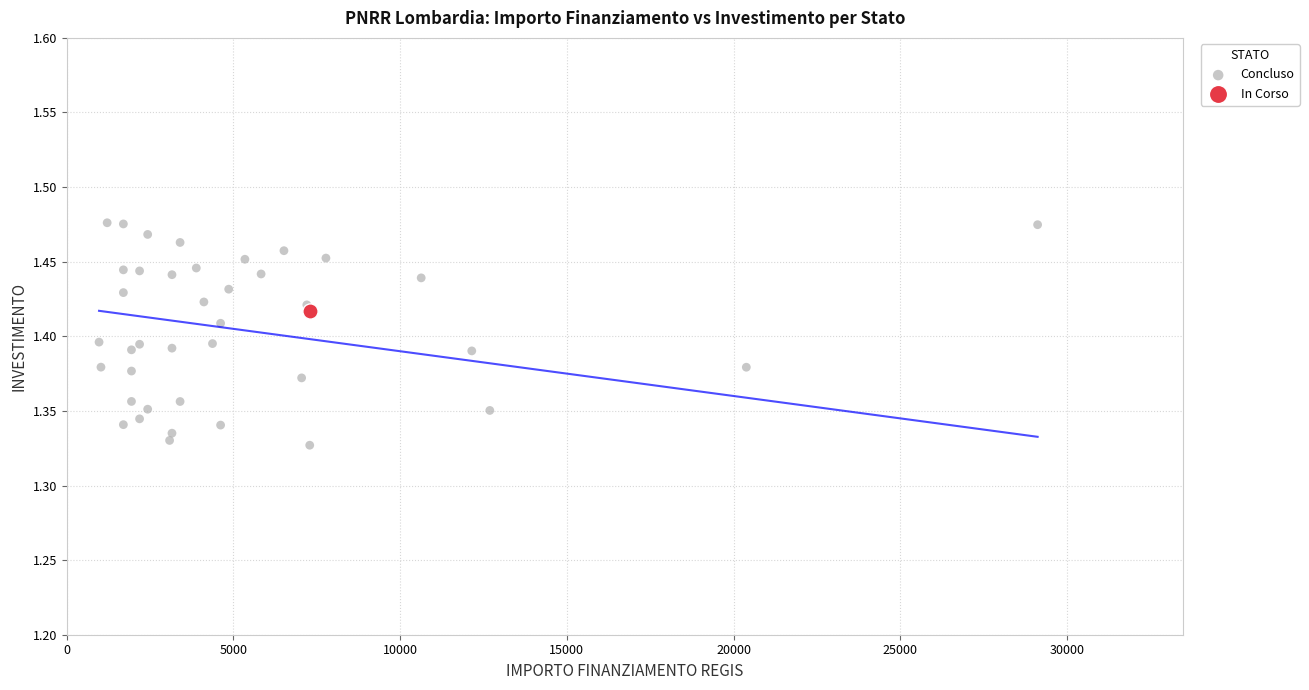

What are all the series names shown in the legend?

Concluso, In Corso